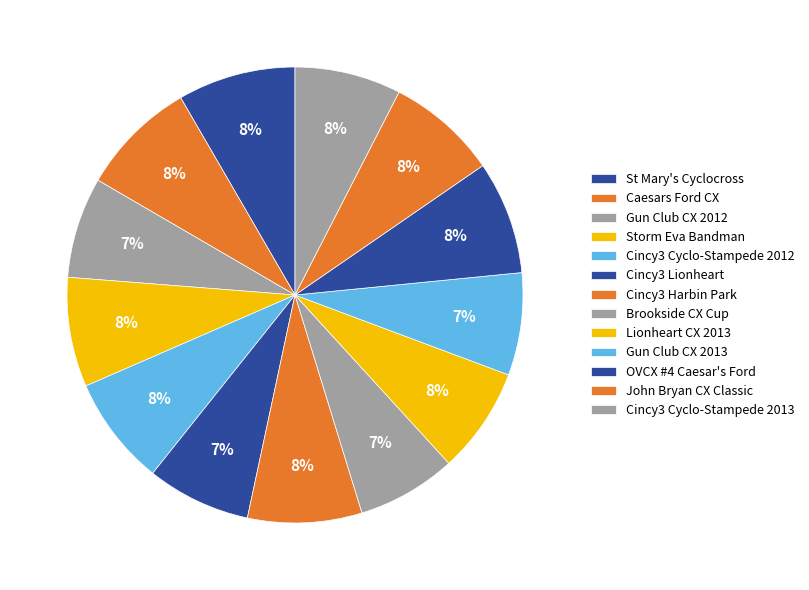

Is there any slice that represents more than half of the pie?

No